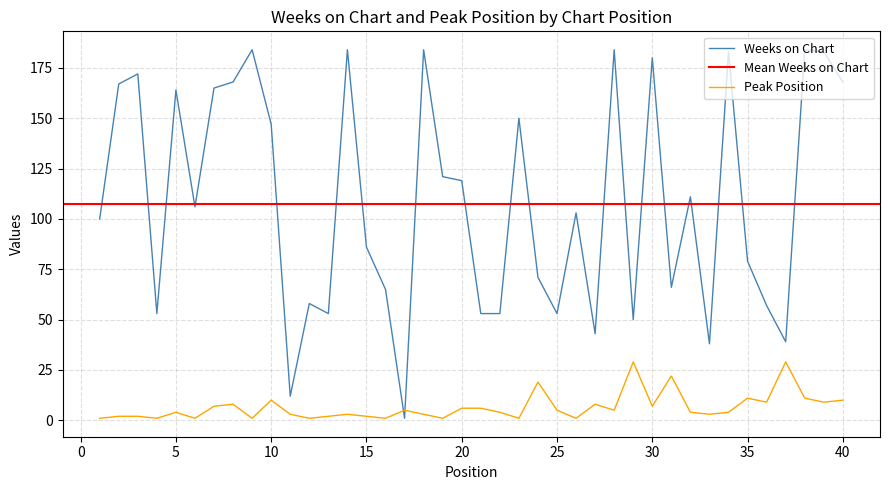

How many data points in Peak Position are less than 4?

17